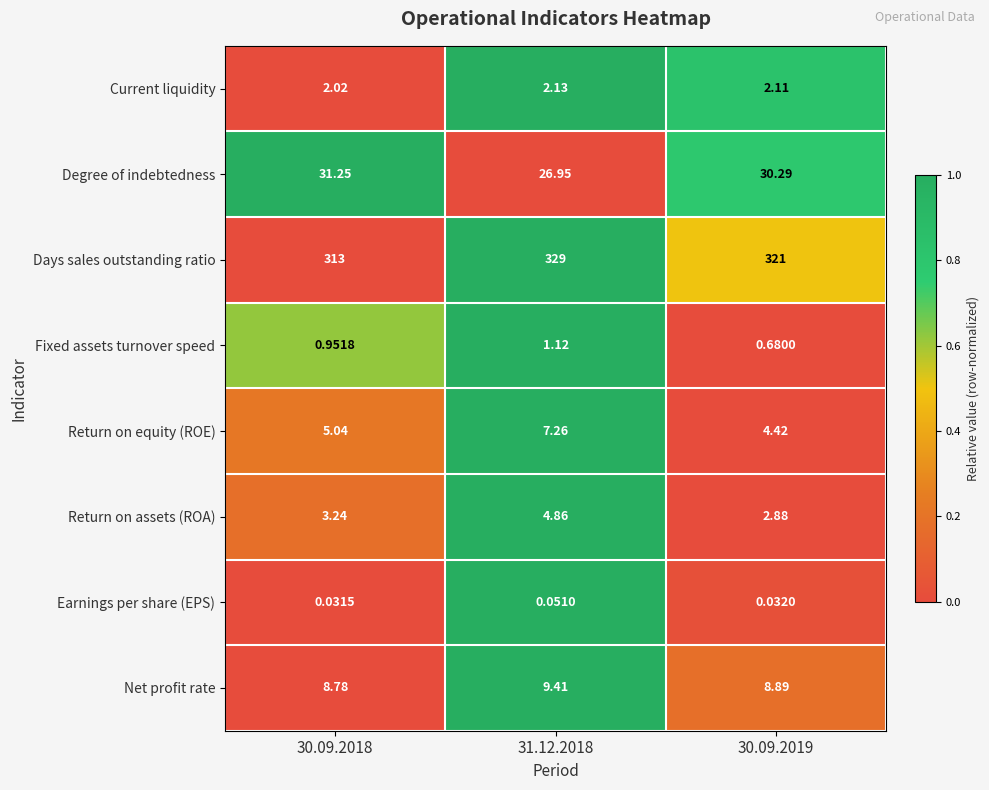

Rank the series by their maximum value, from lowest to highest.

Earnings per share (EPS), Fixed assets turnover speed, Current liquidity, Return on assets (ROA), Return on equity (ROE), Net profit rate, Degree of indebtedness, Days sales outstanding ratio